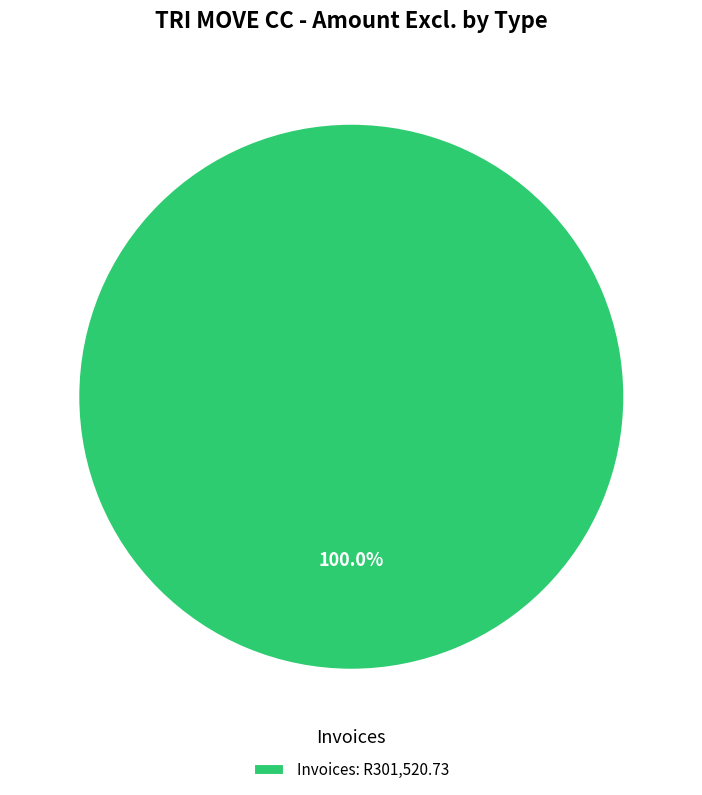

Does any single category account for the majority?

Yes